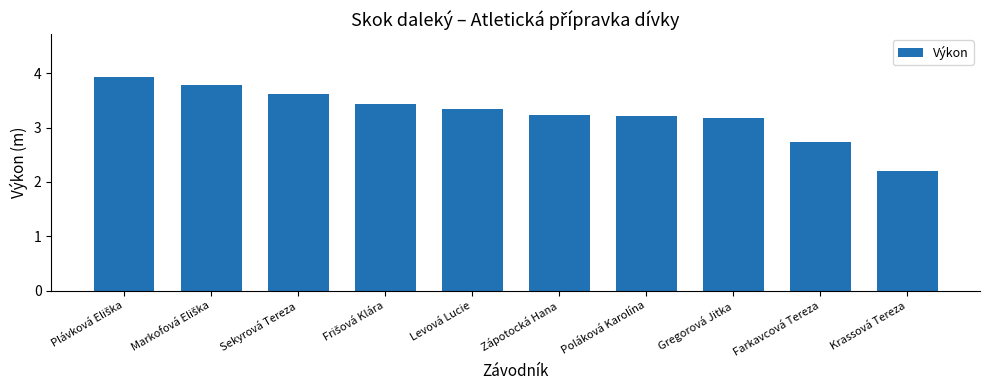

Which has a higher value, Zápotocká Hana or Levová Lucie?

Levová Lucie